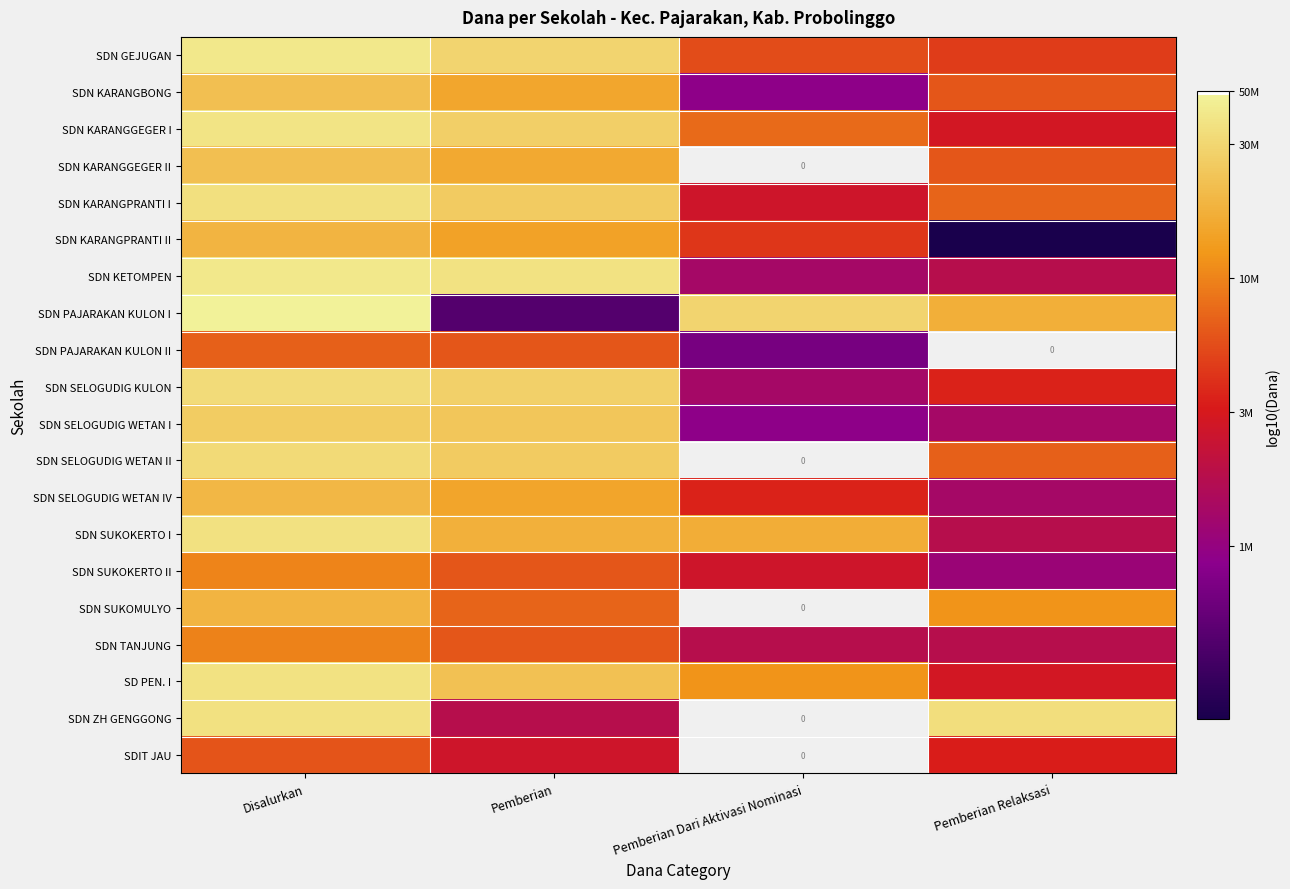

Which has a higher value, Pemberian Dari Aktivasi Nominasi or Pemberian?

Pemberian